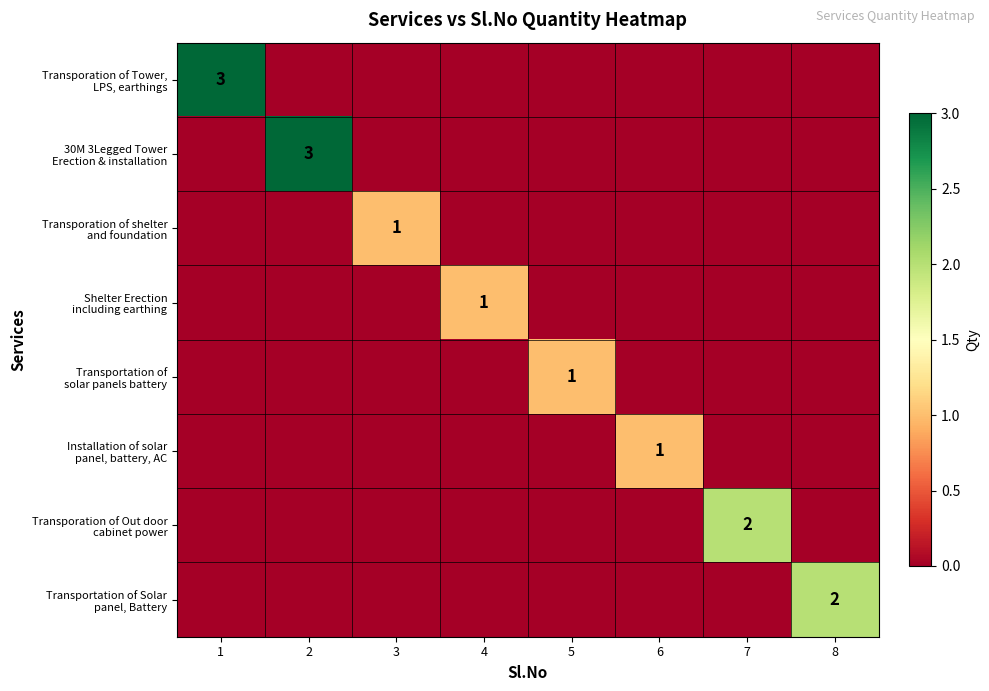

Rank the series at 8 from highest to lowest value.

Transportation of Solar panel, Battery, Transporation of Tower, LPS, earthings, 30M 3Legged Tower Erection & installation, Transporation of shelter and foundation, Shelter Erection including earthing, Transportation of solar panels battery, Installation of solar panel, battery, AC, Transporation of Out door cabinet power